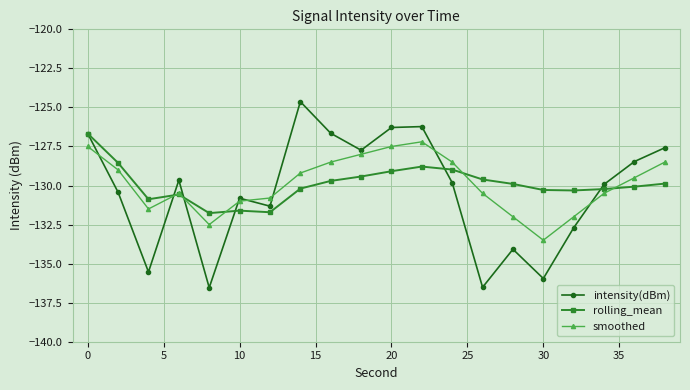

How many values in the intensity(dBm) series exceed -129?

8